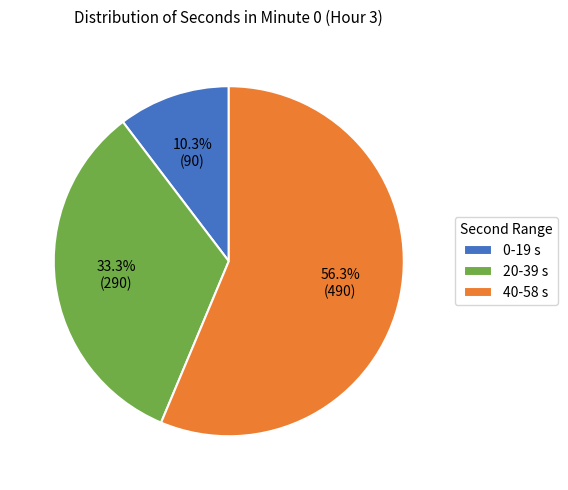

How many segments does this pie chart have?

3